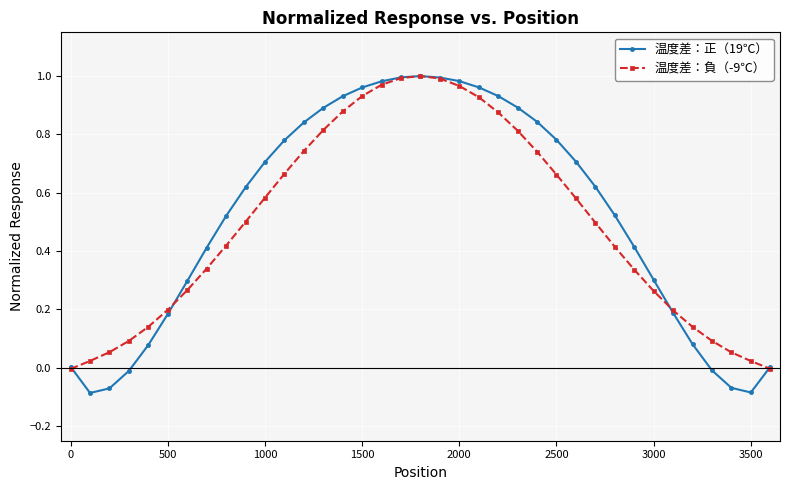

Which series has the widest spread of values?

温度差：正（19℃）